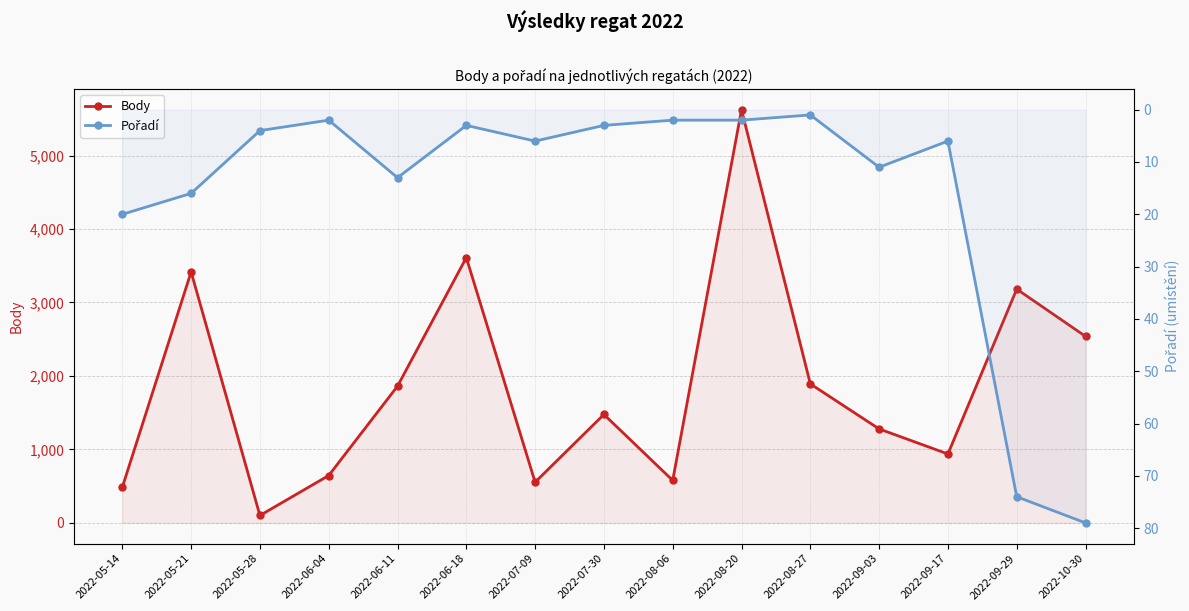

Rank the series by their average value, from lowest to highest.

Pořadí, Body